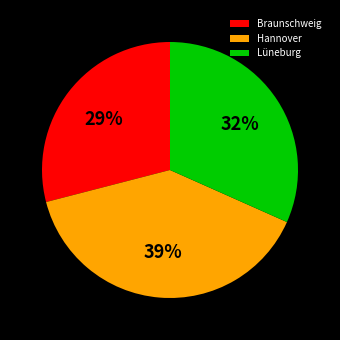

To the nearest percent, what is the difference between the largest and smallest slice percentages?

10%